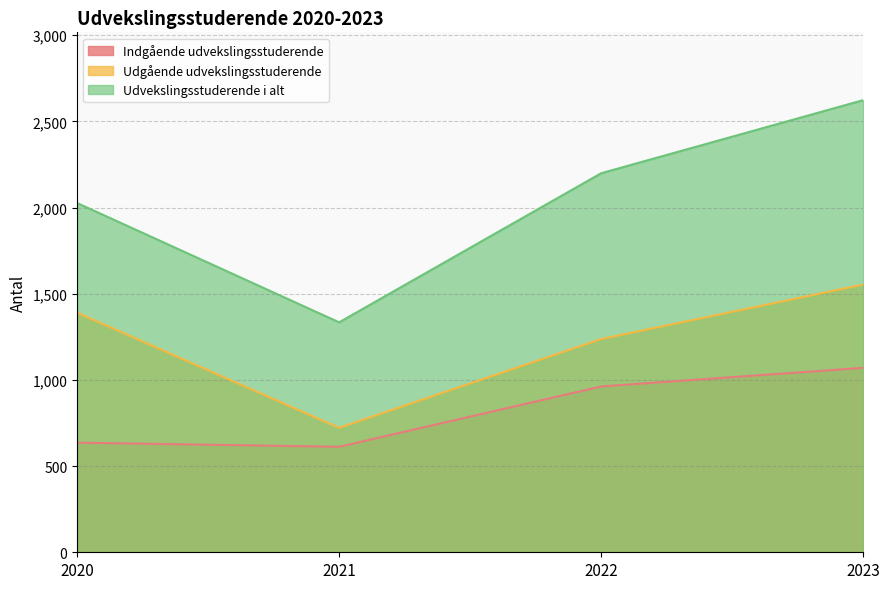

How many values in the Udgående udvekslingsstuderende series exceed 1390?

1